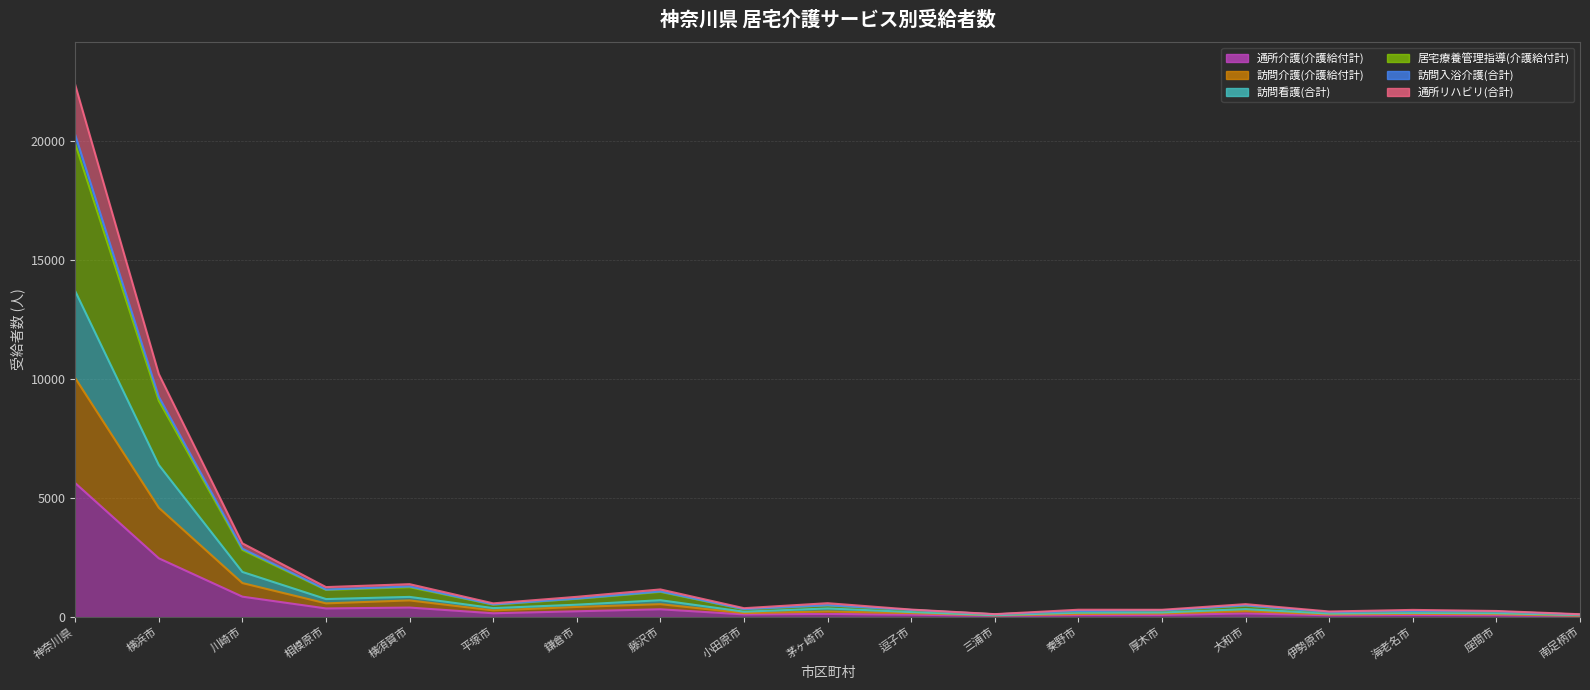

Which has a higher value, 神奈川県 or 横浜市?

神奈川県